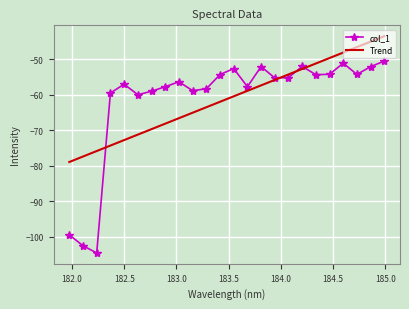

What is the maximum value shown in the chart?

-43.5